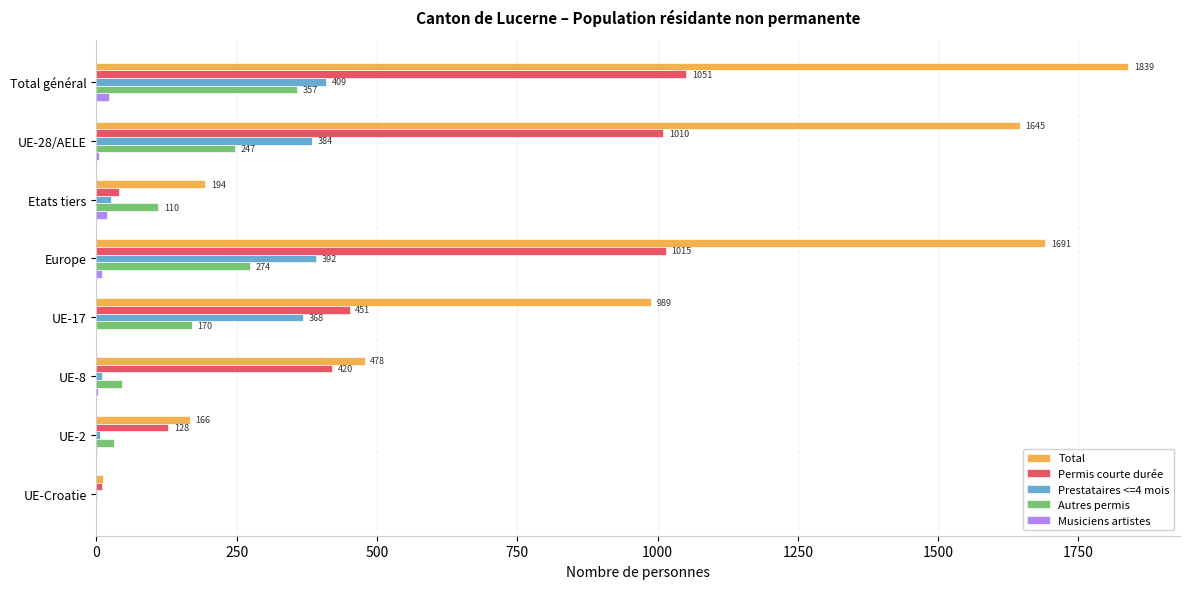

At which label does Prestataires <=4 mois reach its peak?

Total général